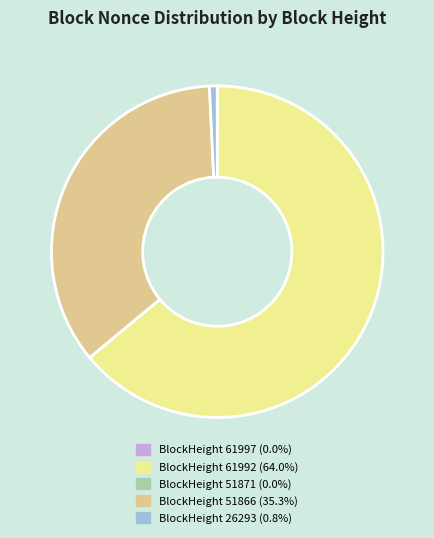

Is there a majority slice in this chart?

Yes